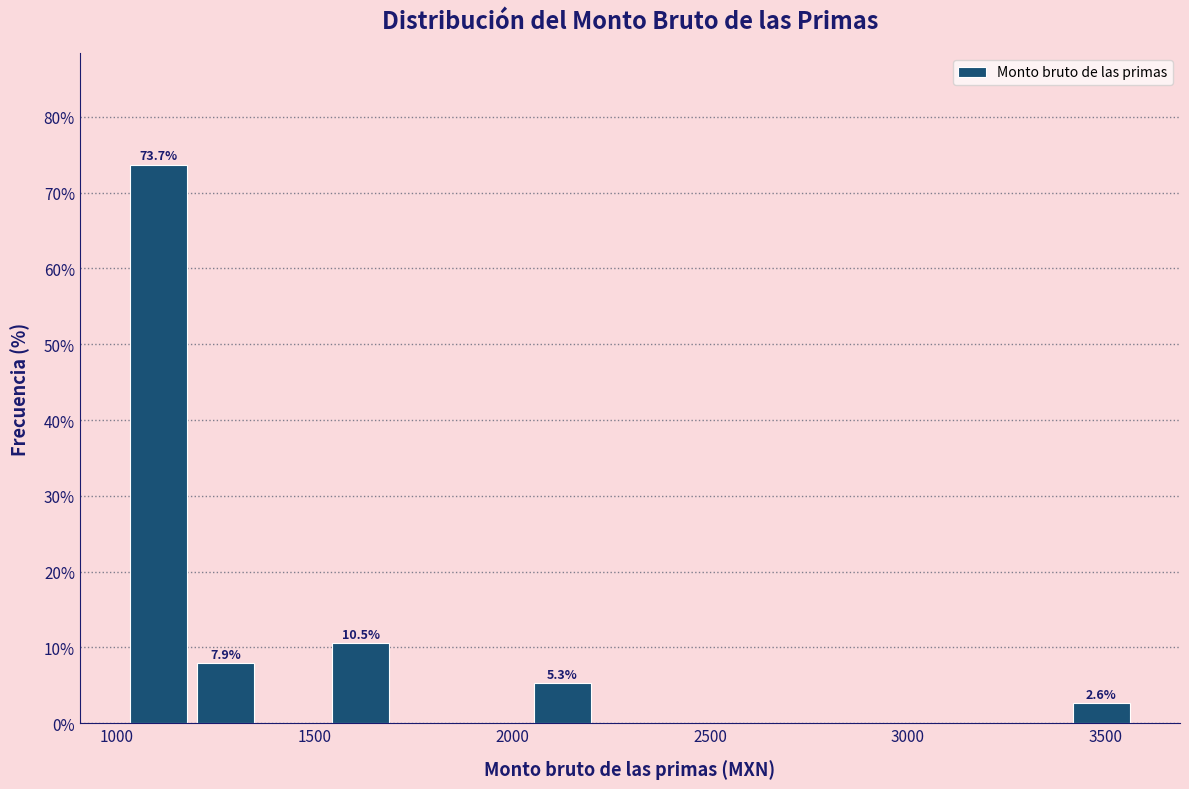

Read against the x-axis, roughly where is the centre of the tallest bar?

1100